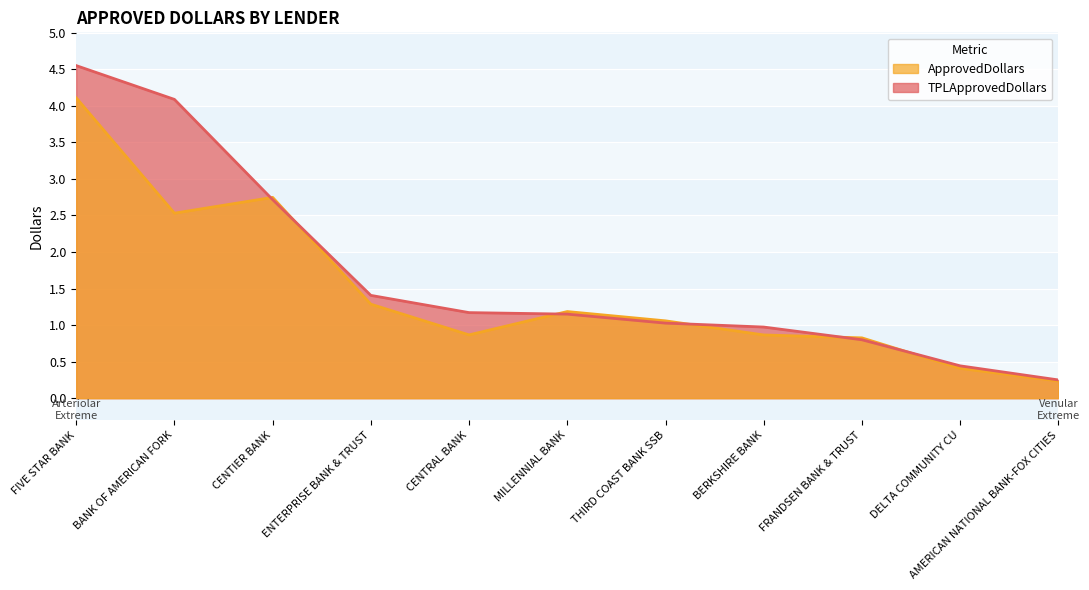

At which label does ApprovedDollars first exceed 1058000?

FIVE STAR BANK